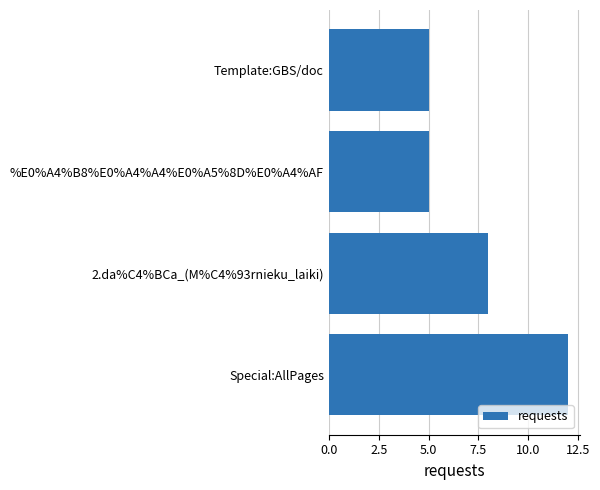

What is the minimum value shown in the chart?

5